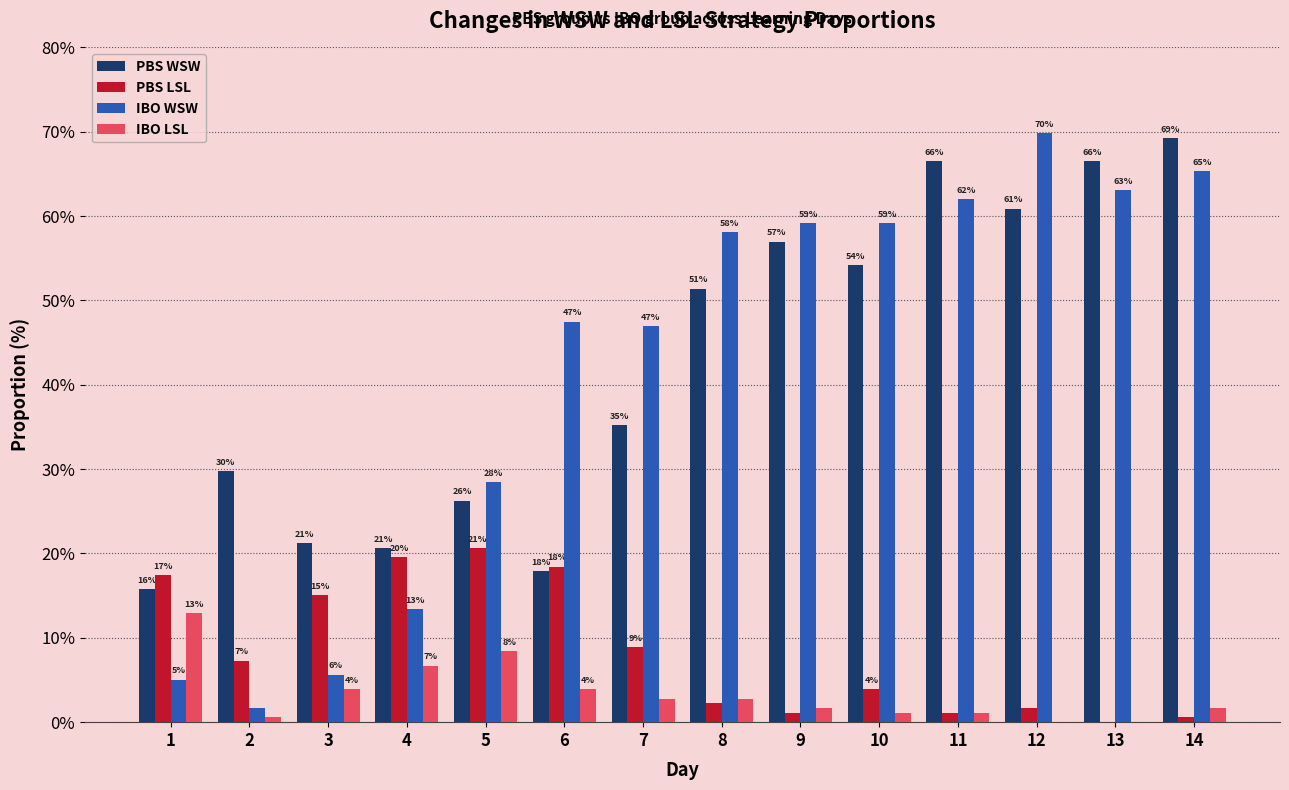

Where does the PBS LSL series first go above 7?

1